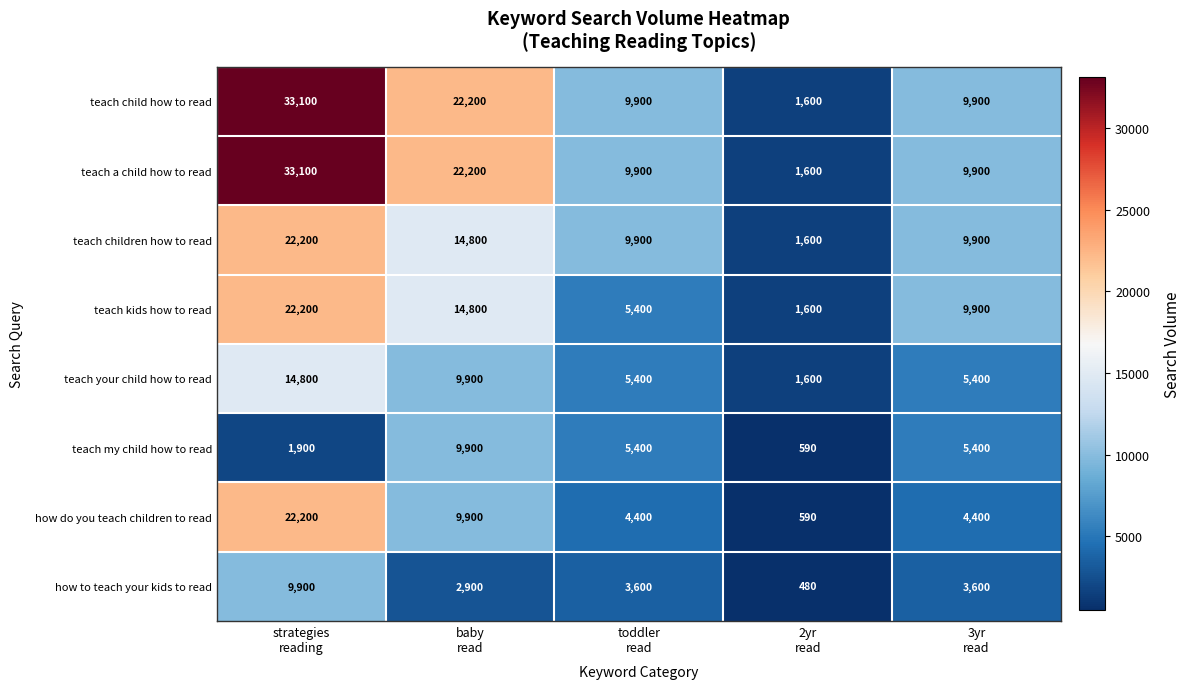

What is the difference between the second highest and second lowest values in the teach your child how to read series?

4500